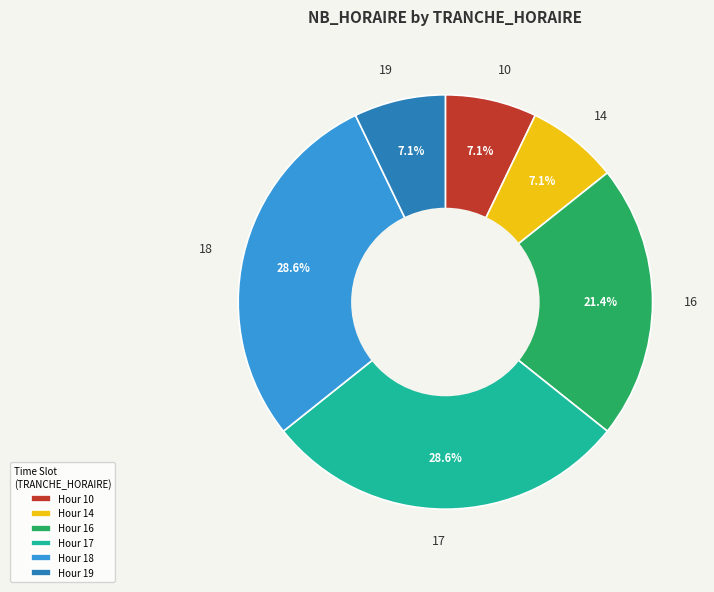

Does Hour 17 account for over 50% of the chart?

No